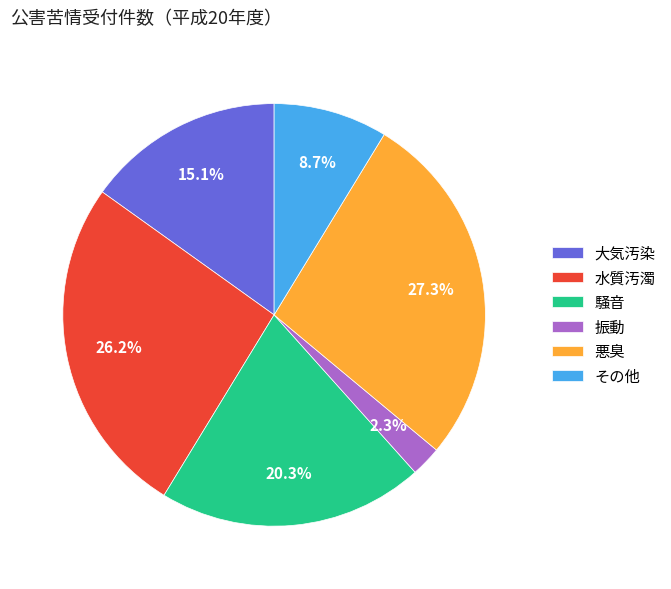

Does any single category account for the majority?

No